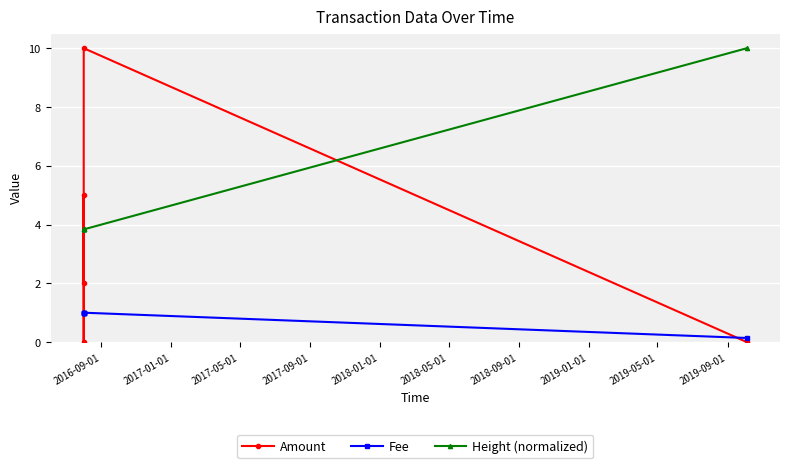

How many lines are shown in the chart?

3